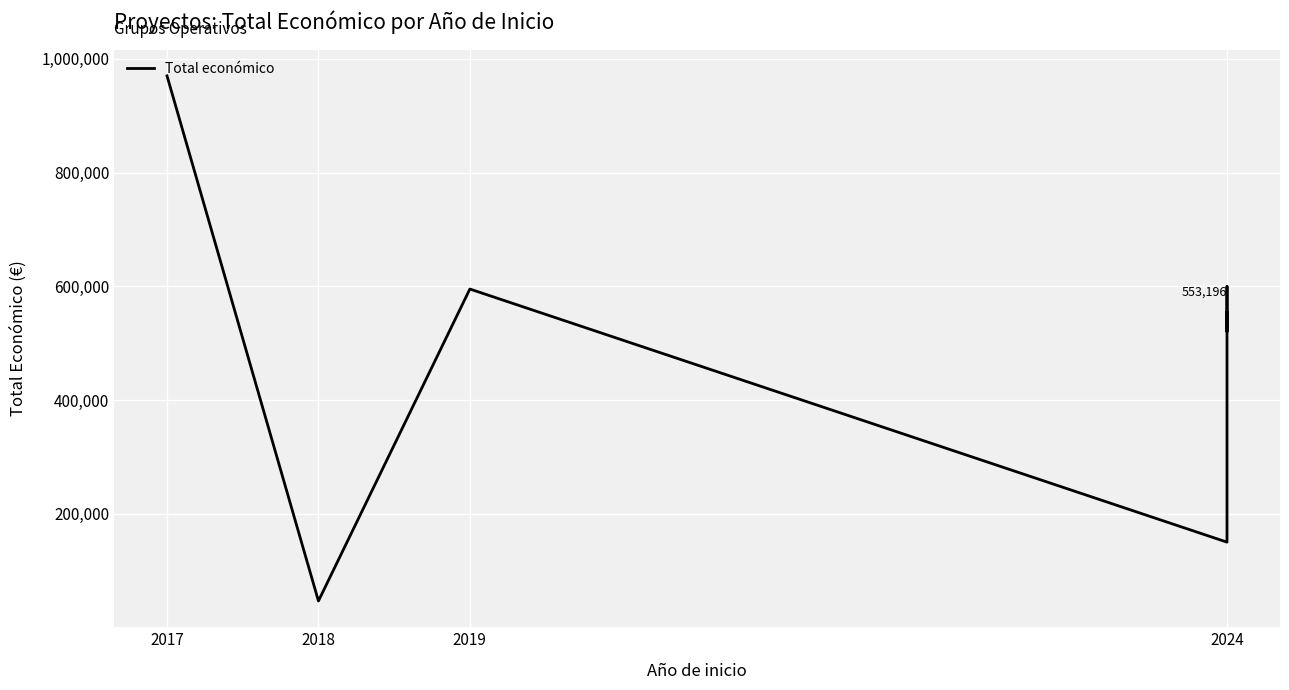

Where does the data first go above 553196?

2017